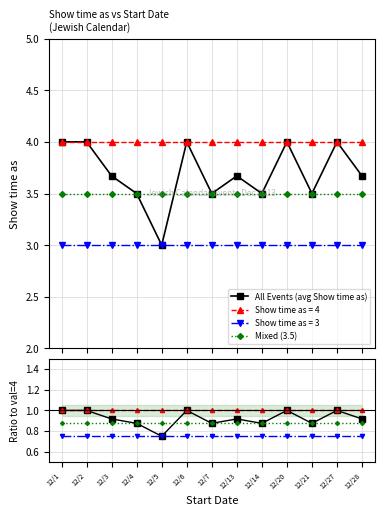

What is the greatest value displayed?

4.0